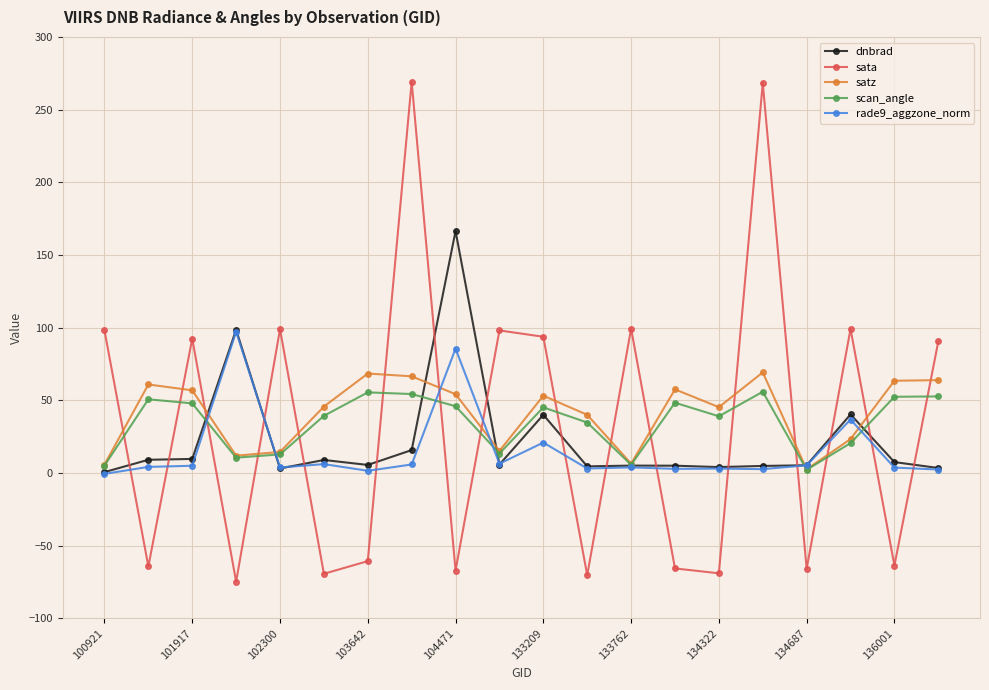

True or false: scan_angle has more than 0 points higher than both neighbors.

True